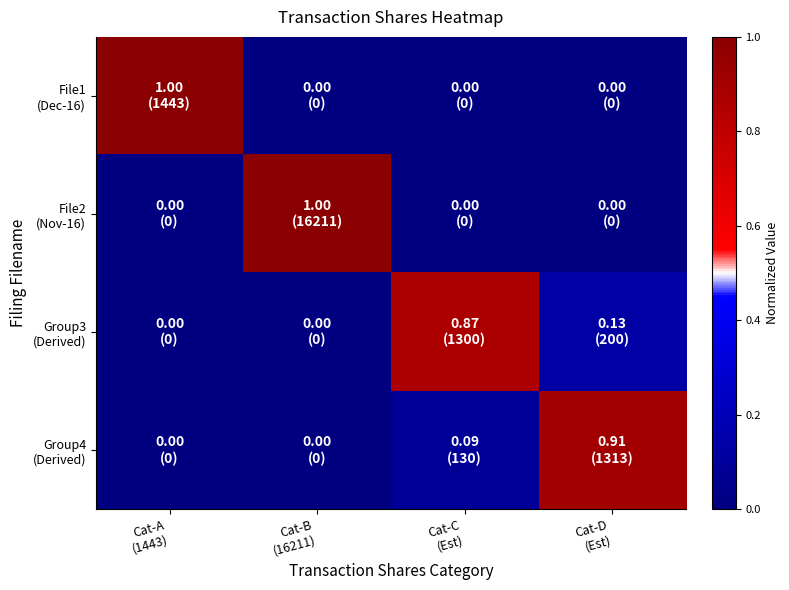

Which series changed the most between Cat-A (1443) and Cat-B (16211)?

File1 (Dec-16)